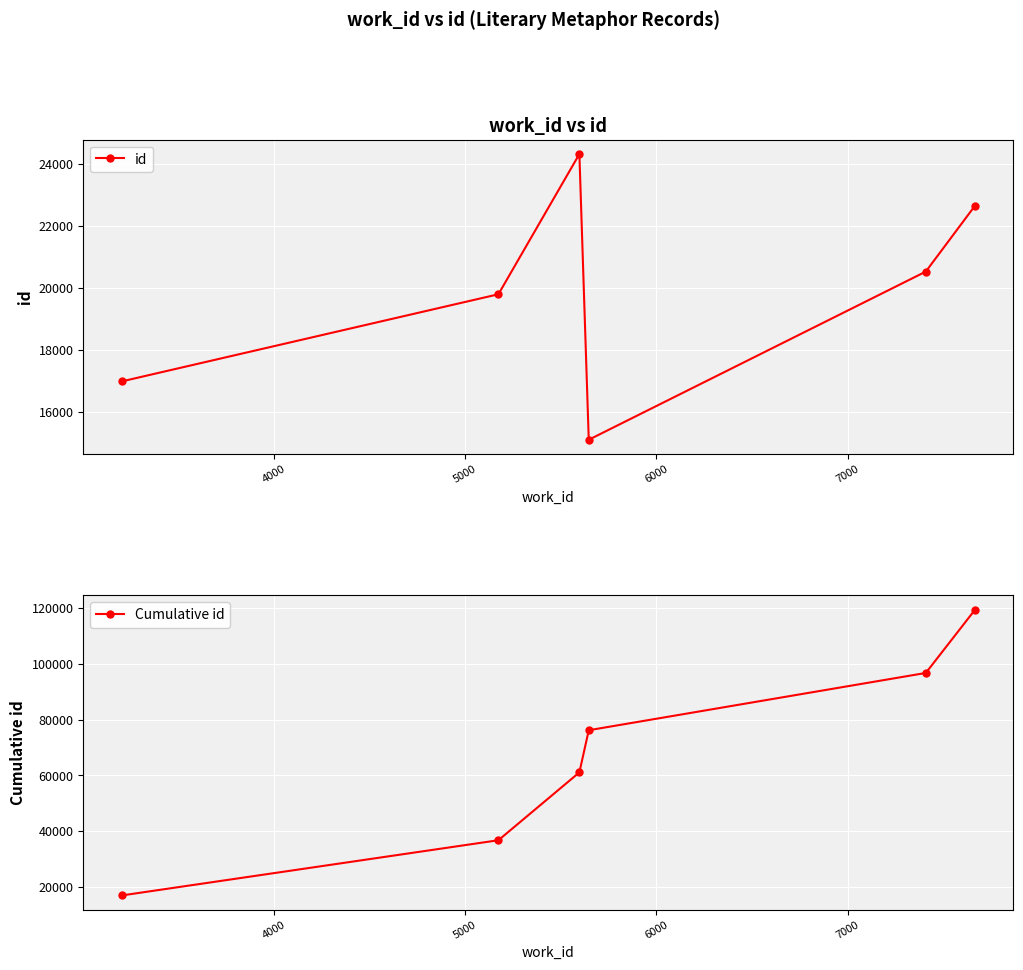

At how many categories does at least one series exceed 94791?

2